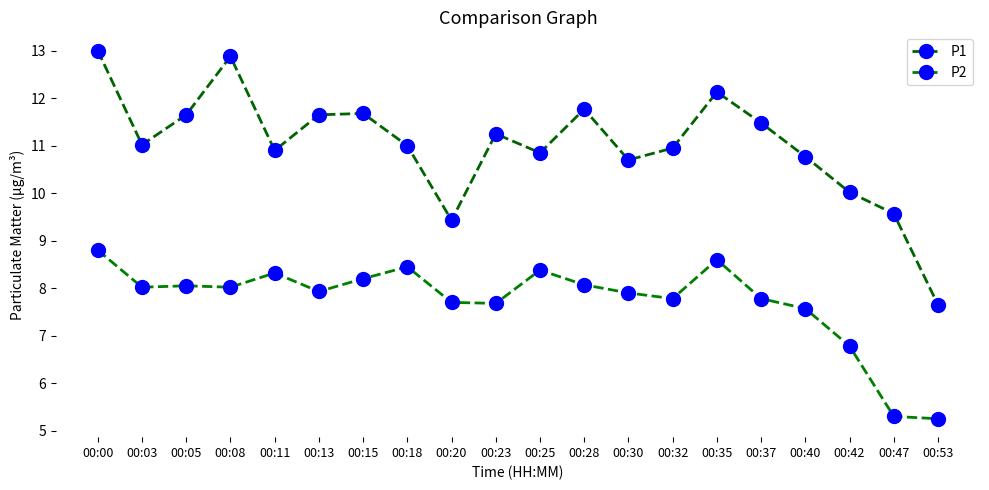

Count the number of data series in this chart.

2